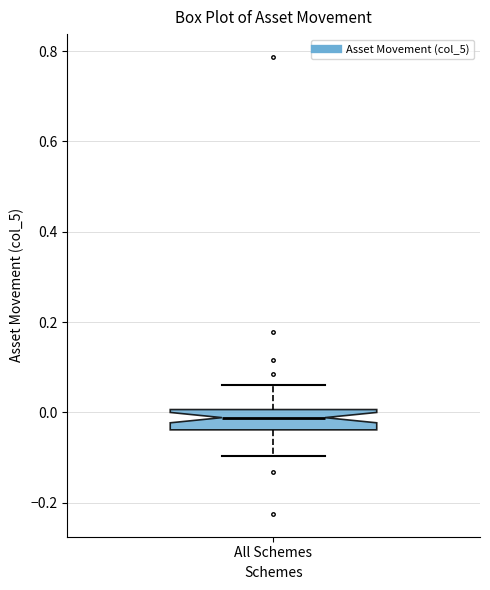

Read this box plot against the y-axis: the position of the median line, the range covered by the box, and the ends of both whiskers. The values are not printed on the chart, so give them approximately, as read against the axis.

median -0.02, box -0.04 to 0.00, whiskers -0.10 to 0.06